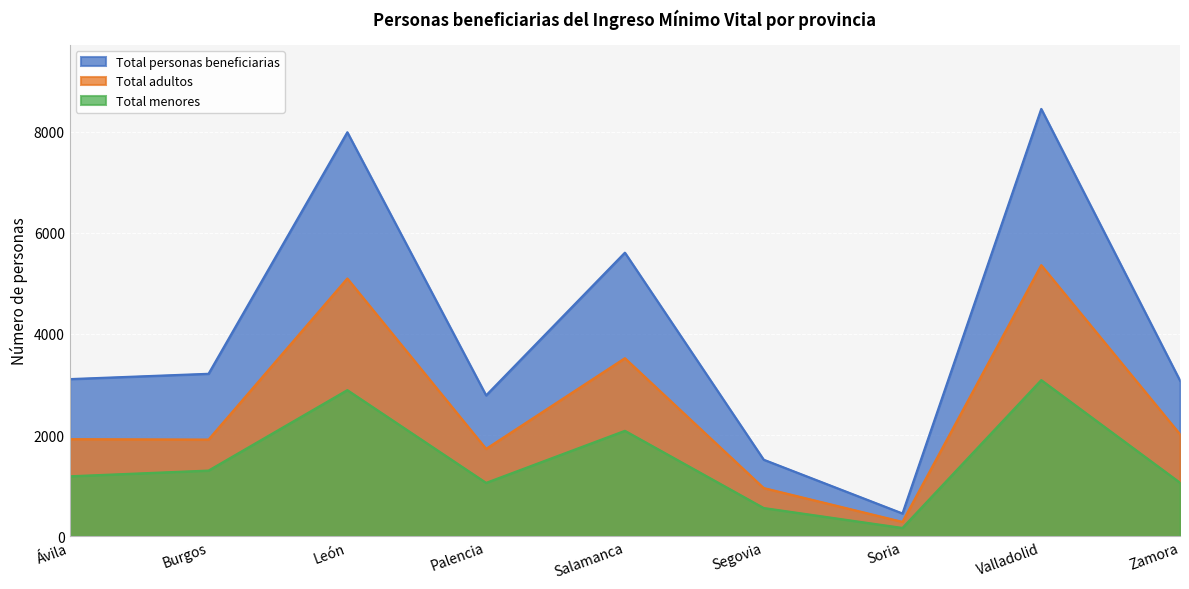

The value of Total menores at Ávila is 1187. True or false?

True